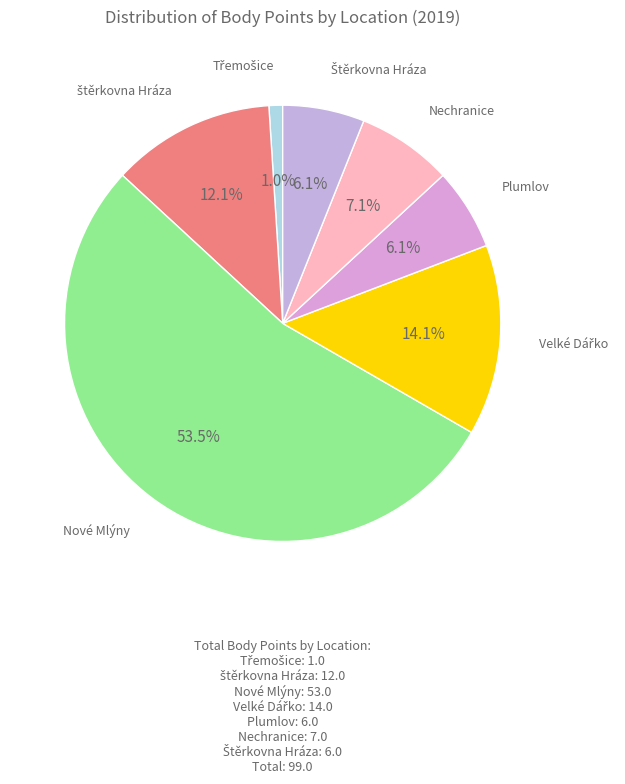

What percentage do Plumlov and Nové Mlýny together represent?

59.6%